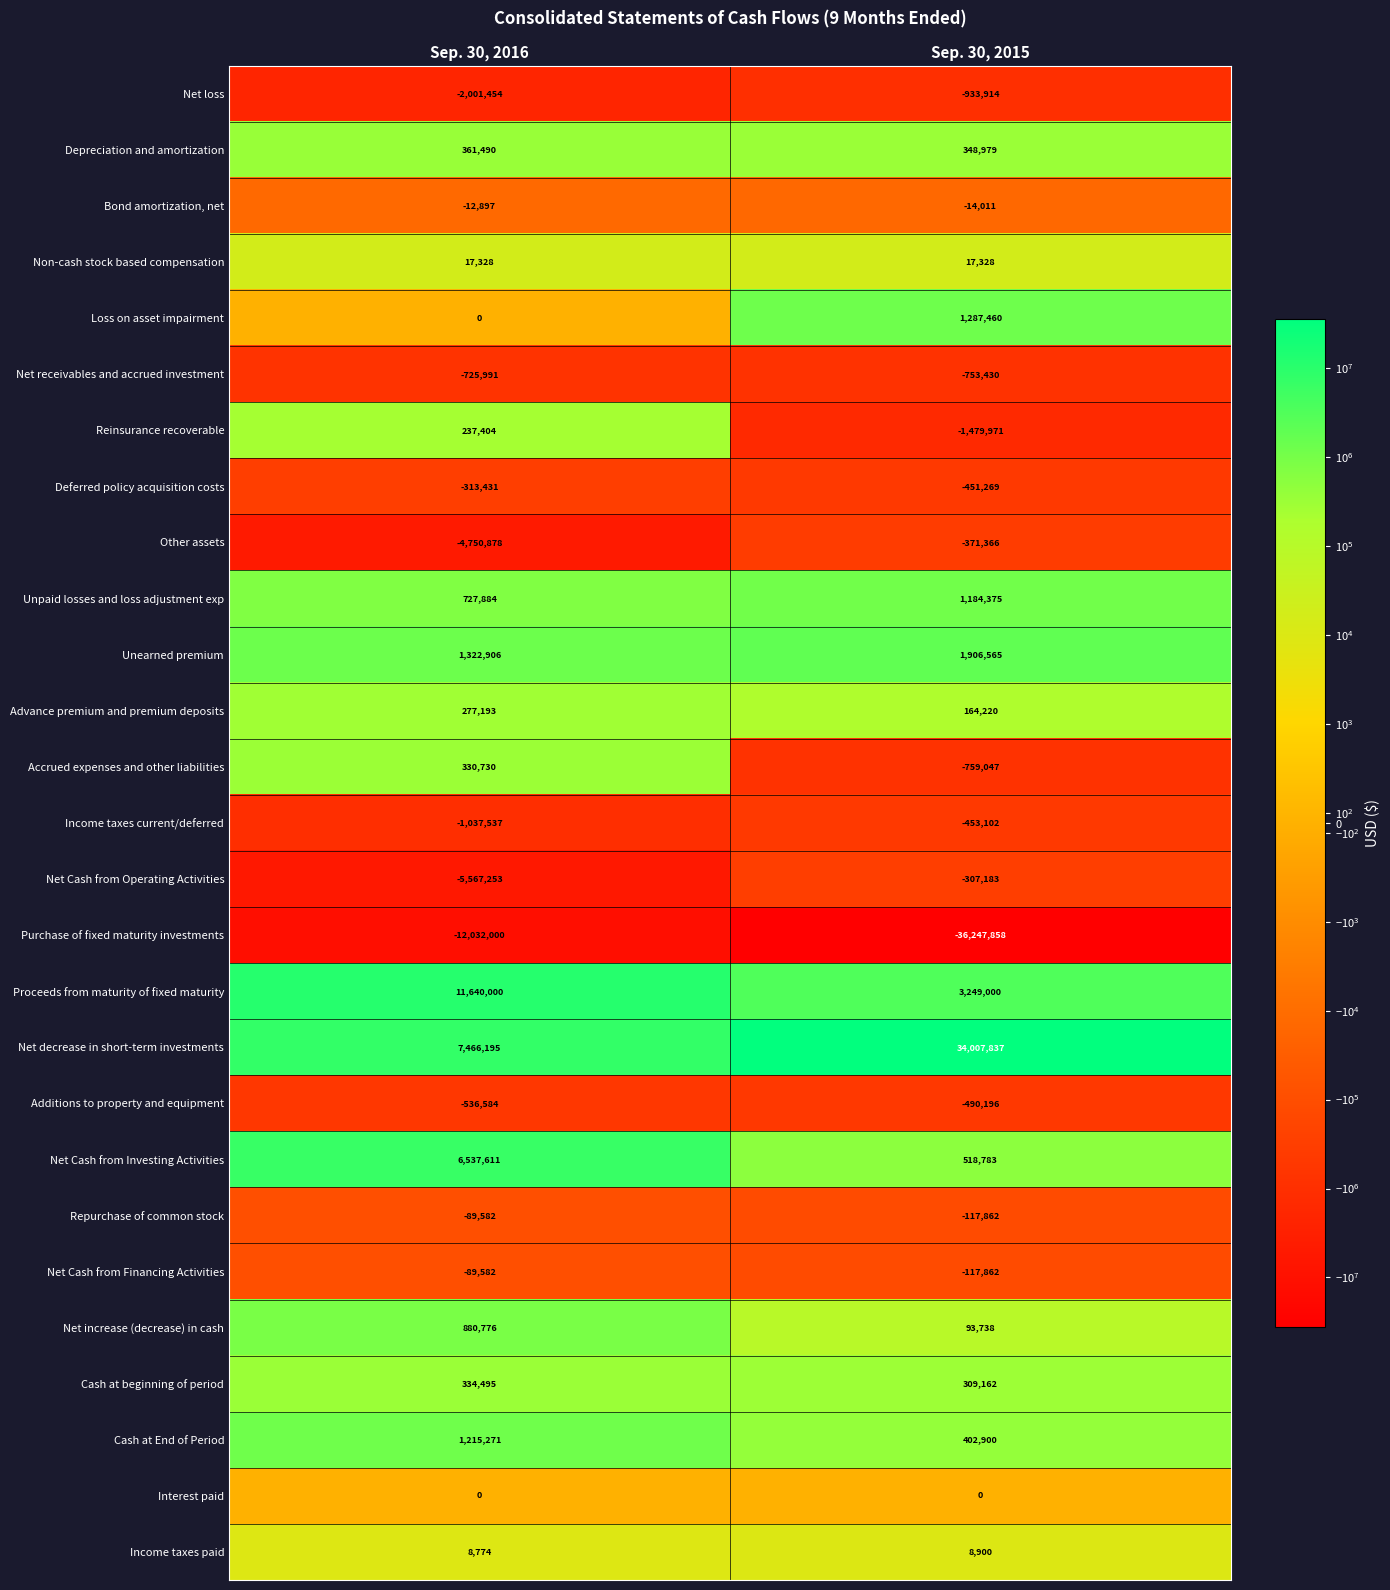

List the labels in order of Income taxes paid value, largest first.

Sep. 30, 2015, Sep. 30, 2016